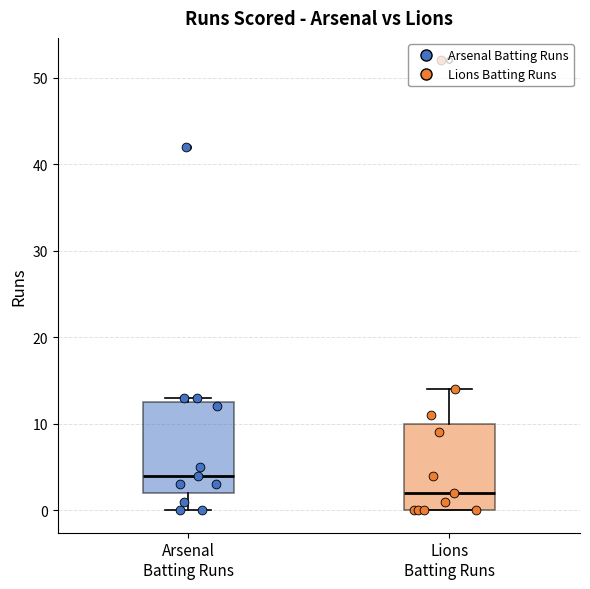

Which box has the highest median line?

Arsenal Batting Runs